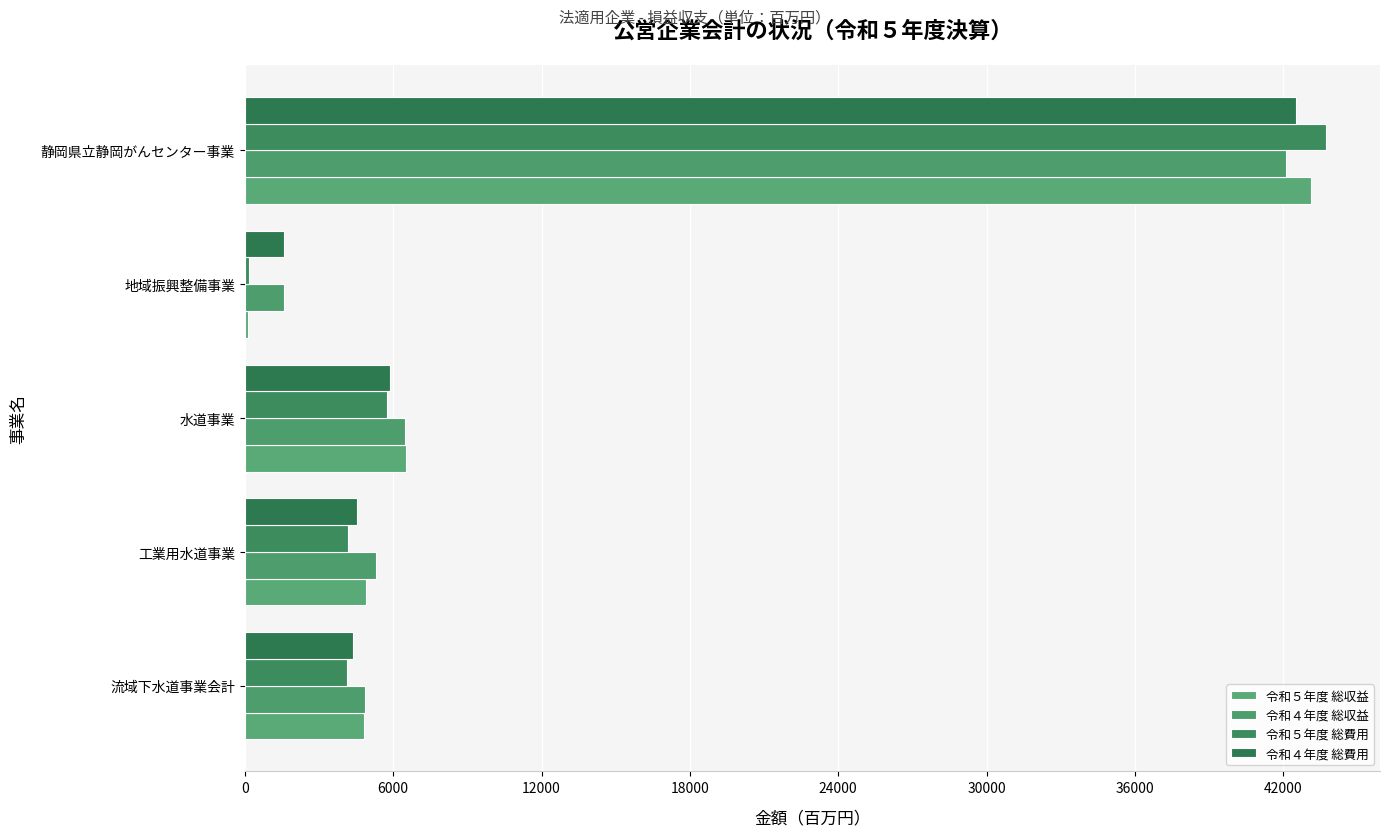

List the series in order of their overall mean, highest first.

令和４年度 総収益, 令和５年度 総収益, 令和４年度 総費用, 令和５年度 総費用